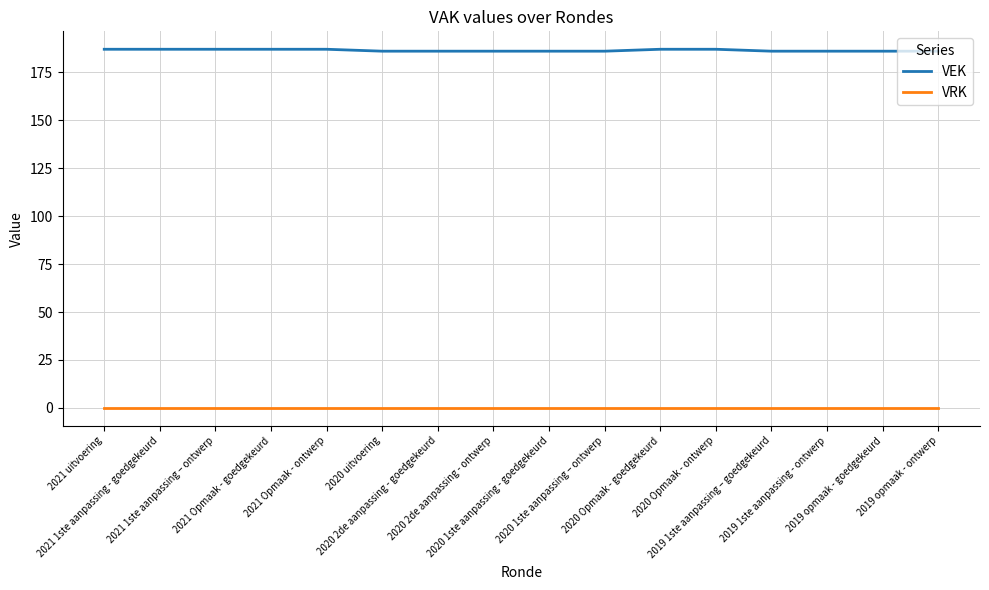

What is the highest value of the VEK series?

187